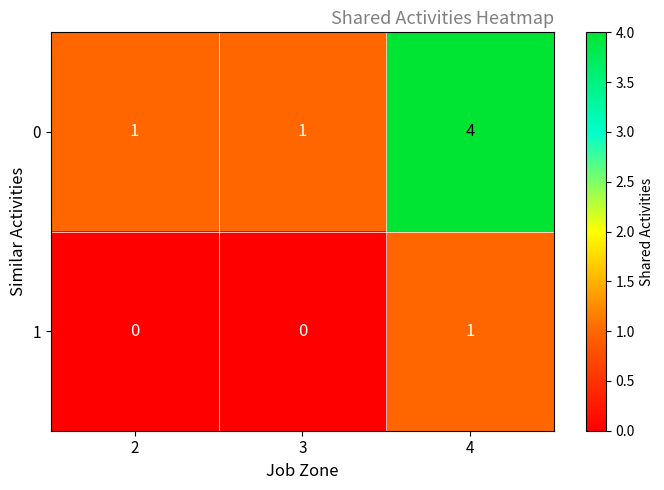

Rank the series by their maximum value, from highest to lowest.

0, 1